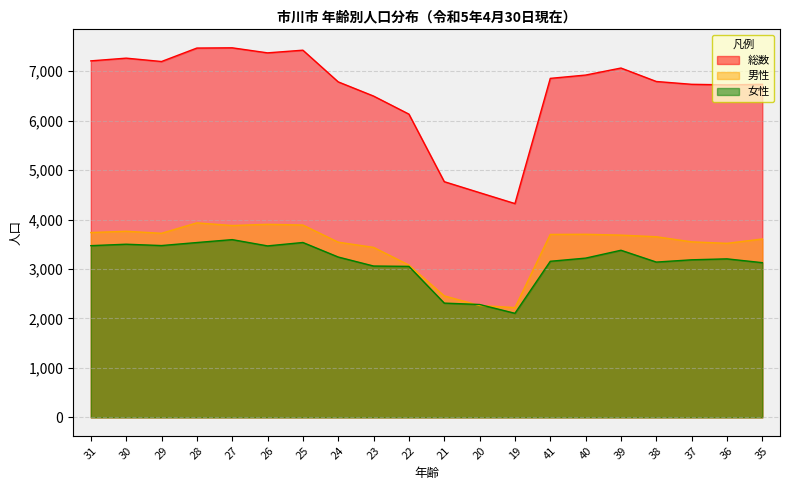

What is the maximum value for 男性?

3933